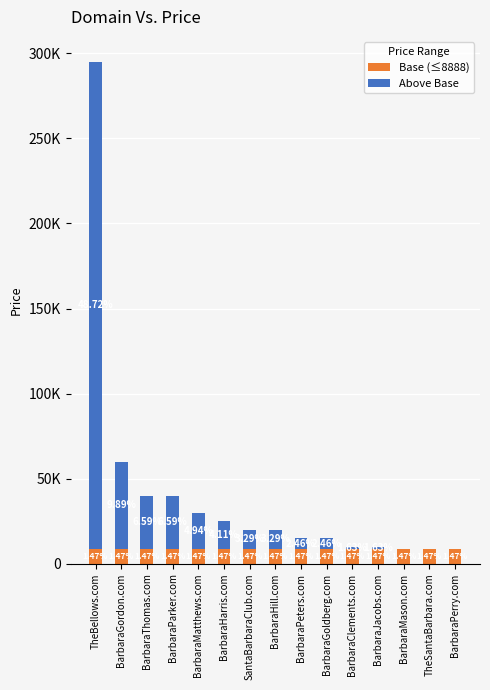

Between BarbaraJacobs.com and TheSantaBarbara.com, which is larger?

BarbaraJacobs.com